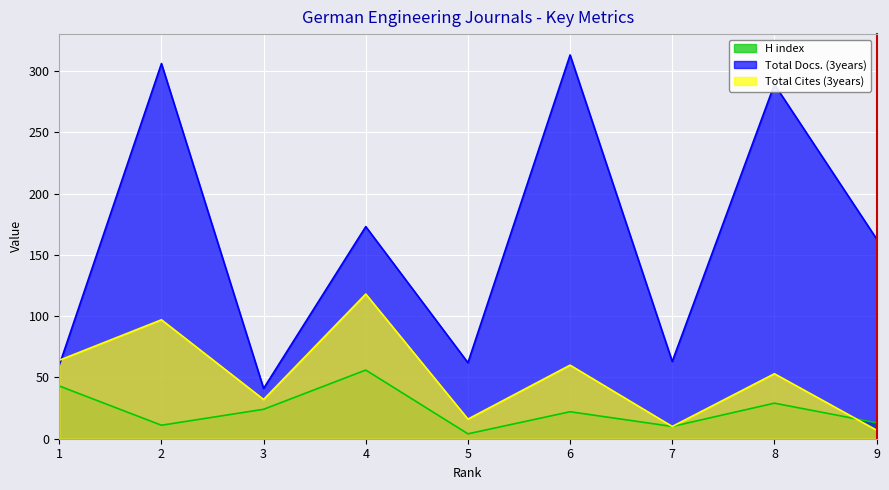

Reading left to right, what are all the values shown in this chart?

H index: 1=43	2=11	3=24	4=56	5=4	6=22	7=10	8=29	9=13
Total Docs. (3years): 1=60	2=306	3=41	4=173	5=62	6=313	7=63	8=289	9=163
Total Cites (3years): 1=64	2=97	3=32	4=118	5=16	6=60	7=10	8=53	9=7